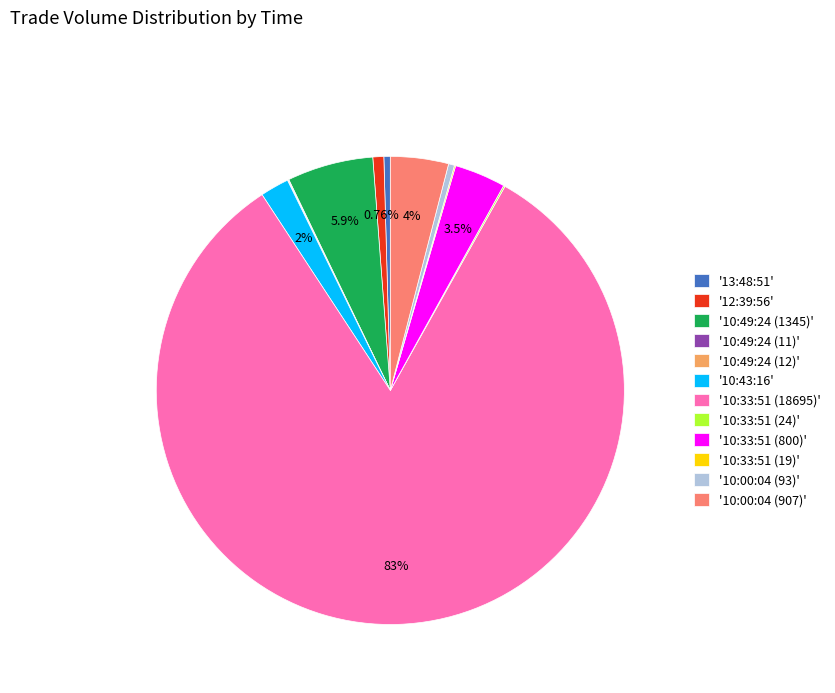

Does '10:33:51 (18695)' represent more than half of the total?

Yes